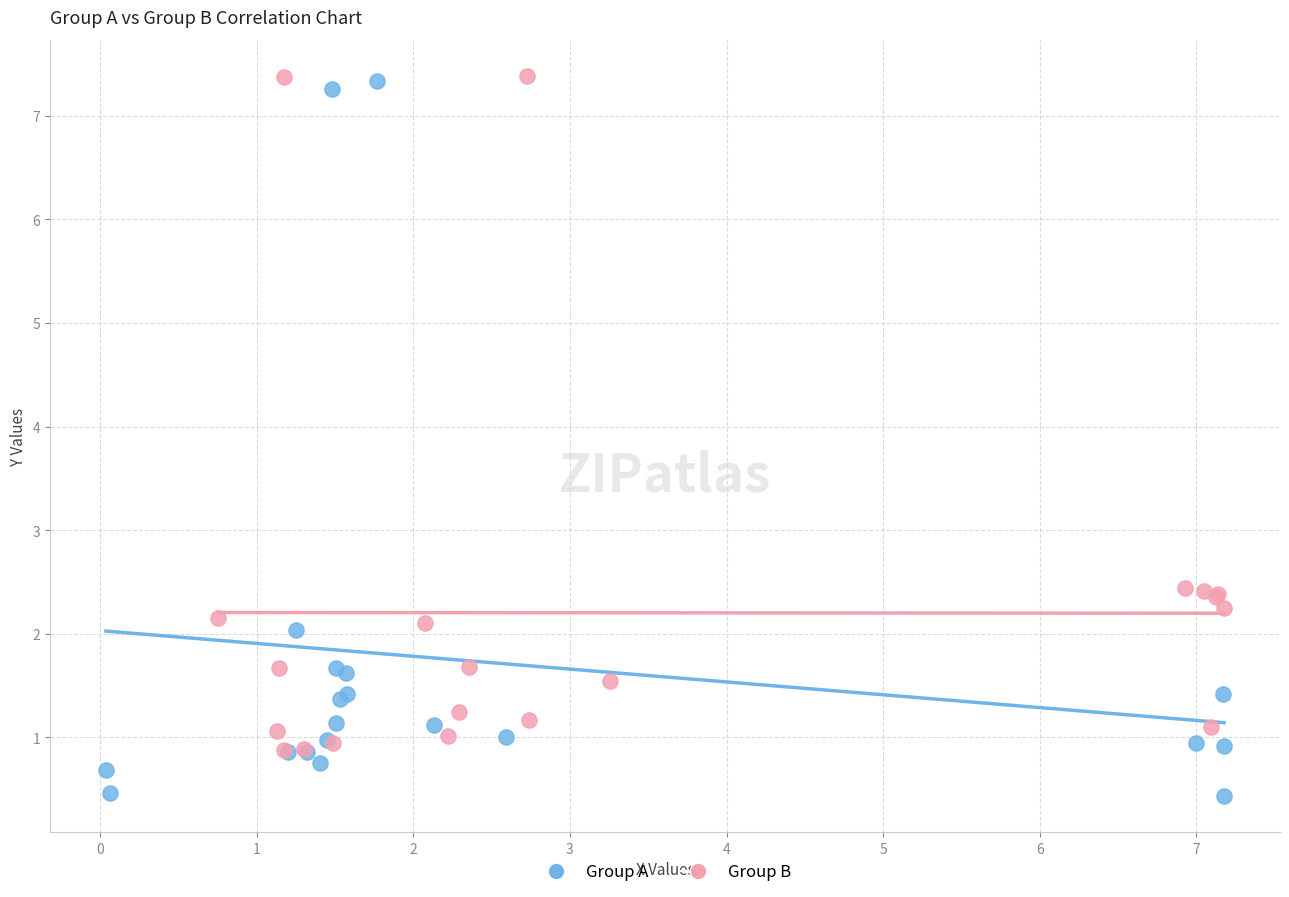

Which series reaches the minimum Y coordinate?

Group A